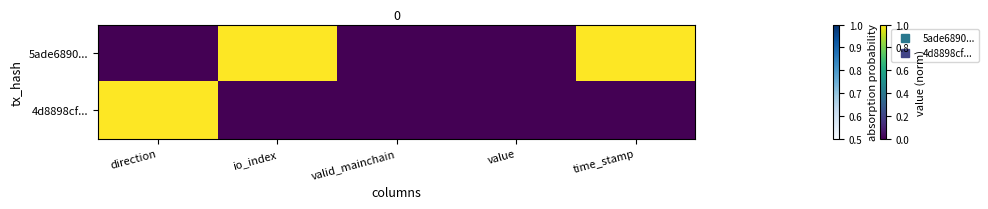

How many data points does each series have?

5